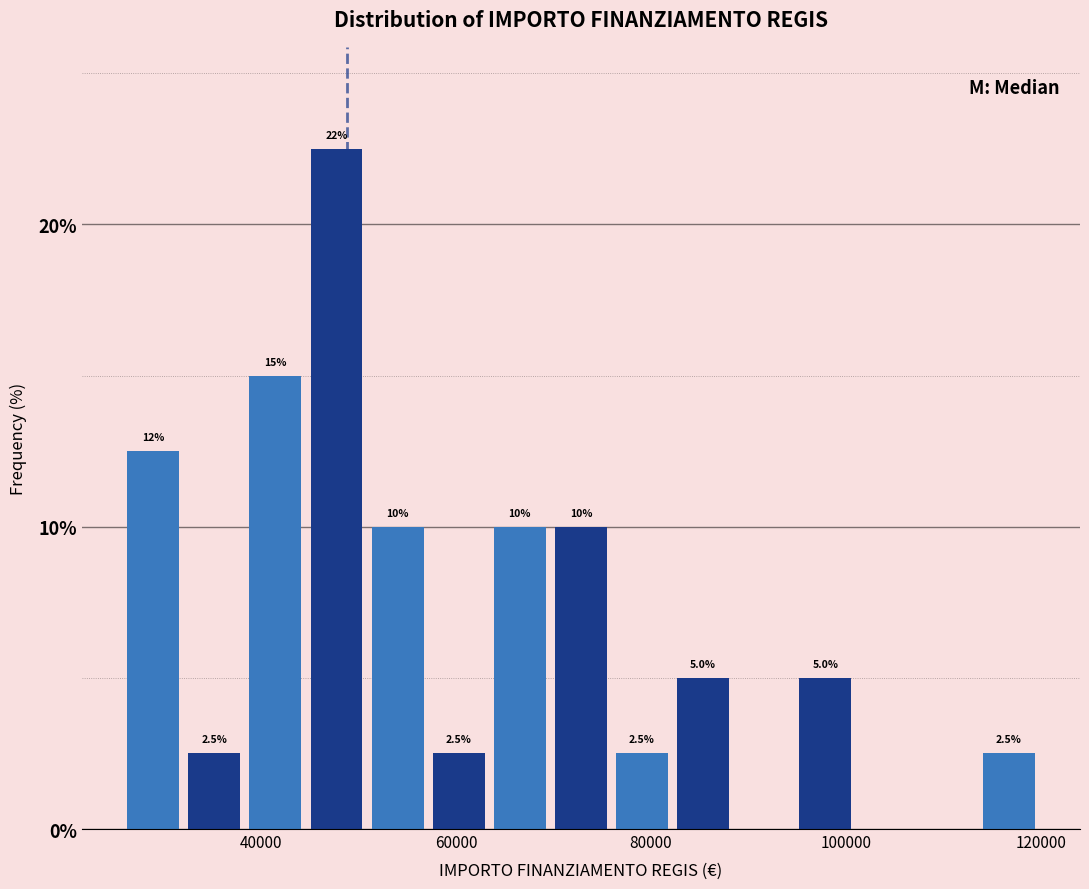

Around what value on the x-axis is the tallest bar? Give the approximate position of its centre, as read against the axis.

48000